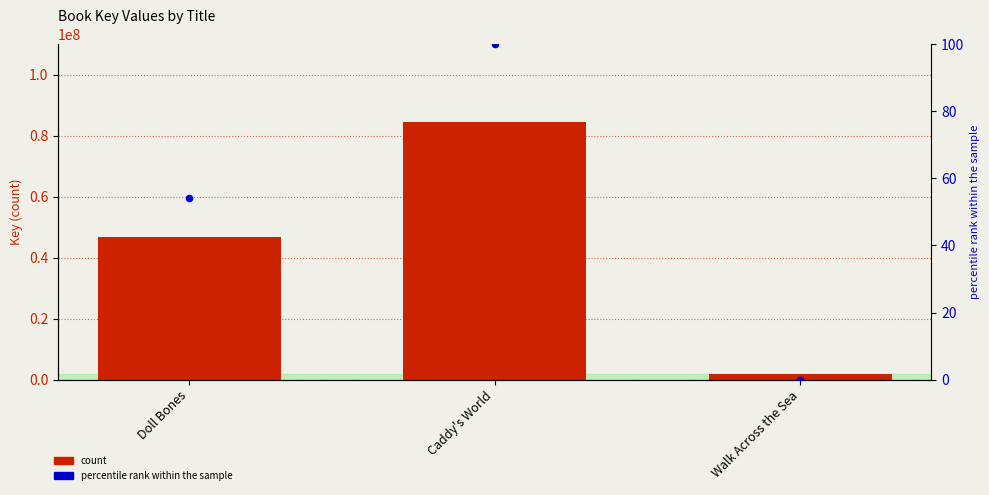

Which series has the widest spread of Y values?

Key